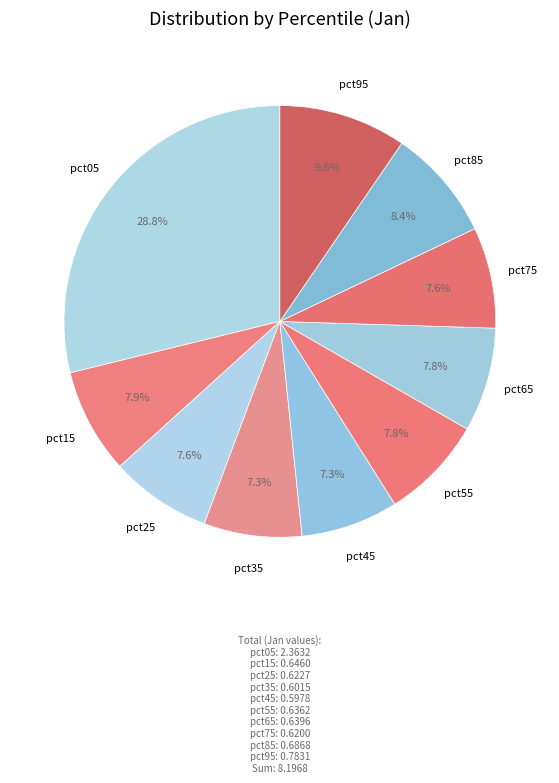

Is there a majority slice in this chart?

No